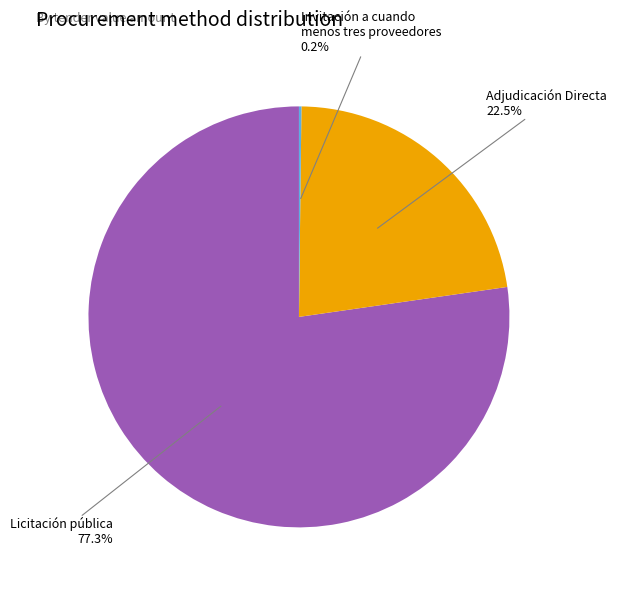

Is there any slice that represents more than half of the pie?

Yes